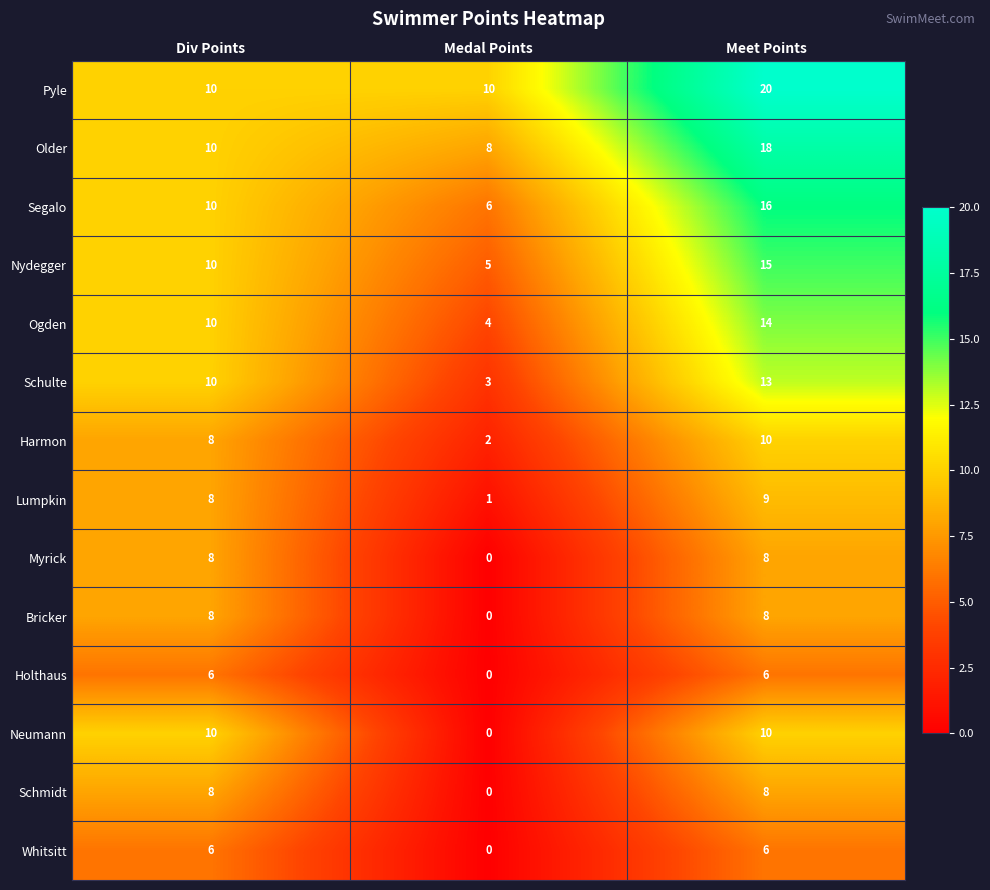

What is the maximum value shown in the chart?

20